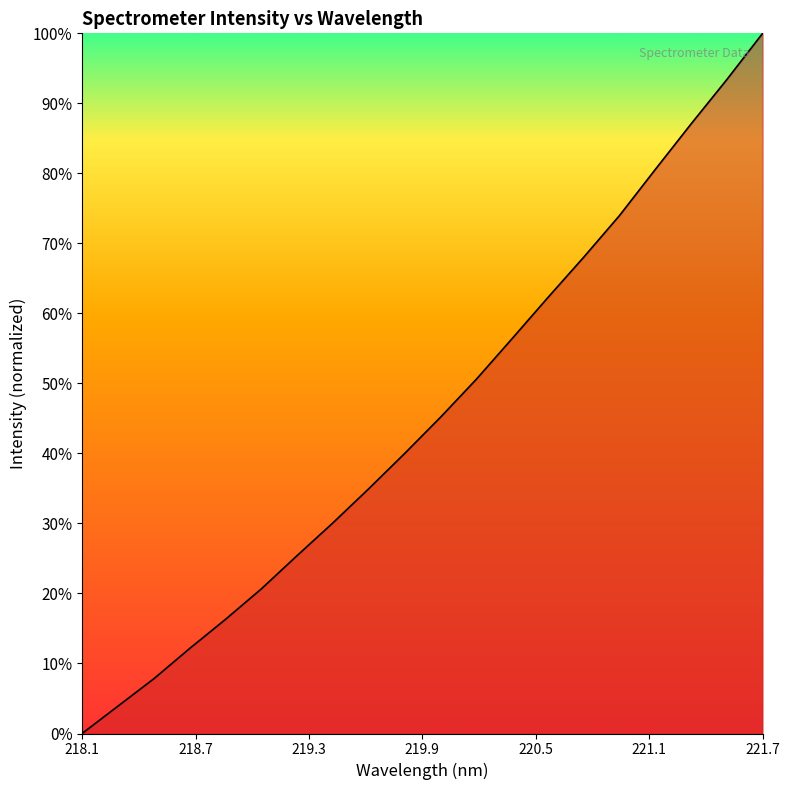

Does the chart display data point markers on the line(s)?

No